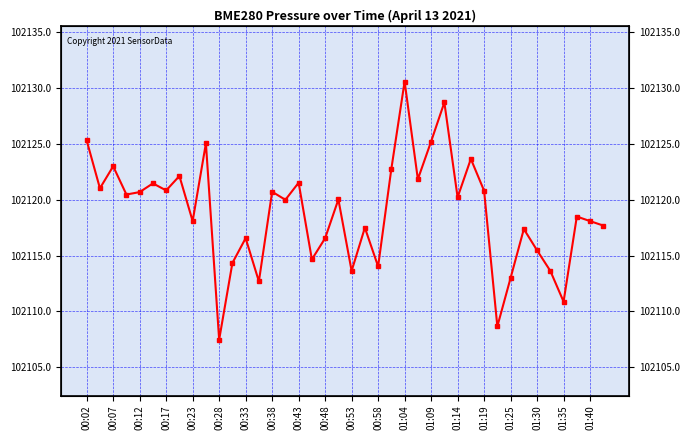

How many points are lower than both their immediate neighbors (excluding endpoints)?

14